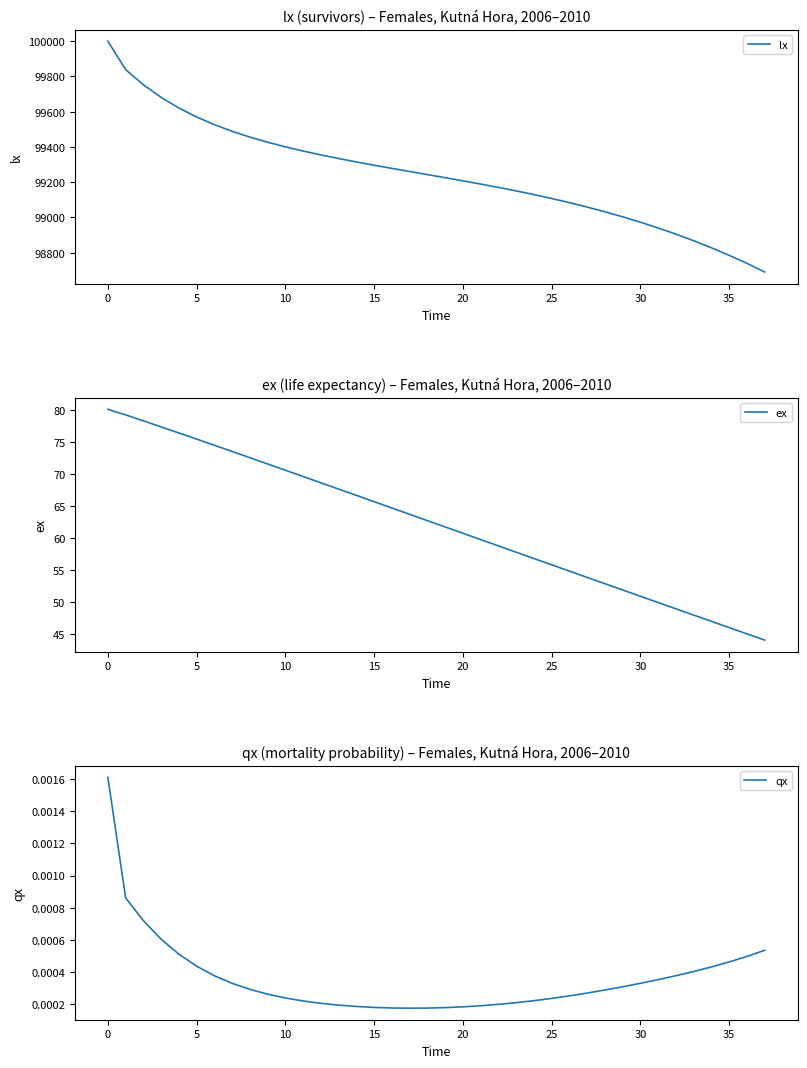

What is the value of the ex point at the 7th from the left?

74.5